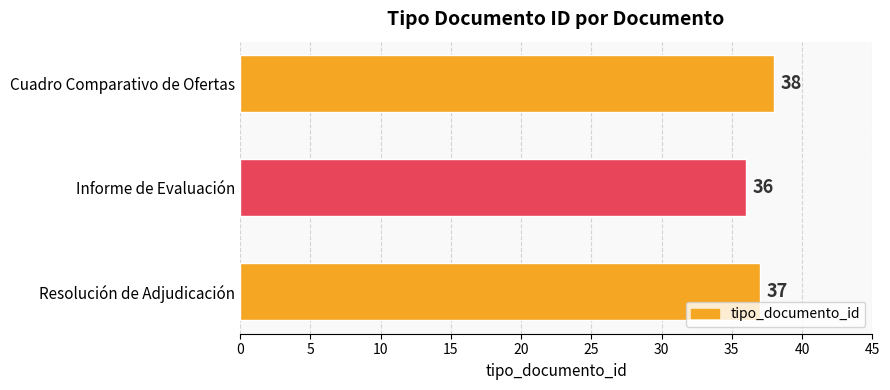

Reading top to bottom, extract all data points from this chart.

38	36	37